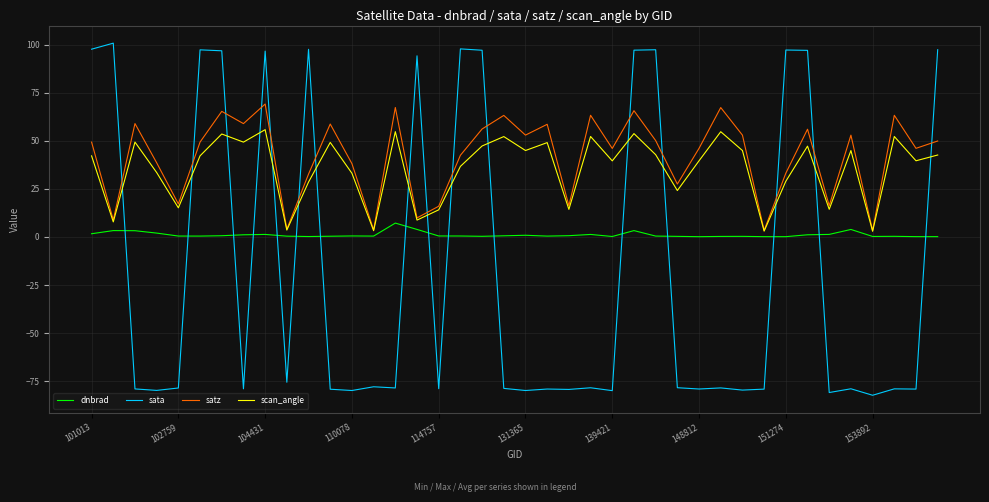

What is the smallest value displayed?

-82.3